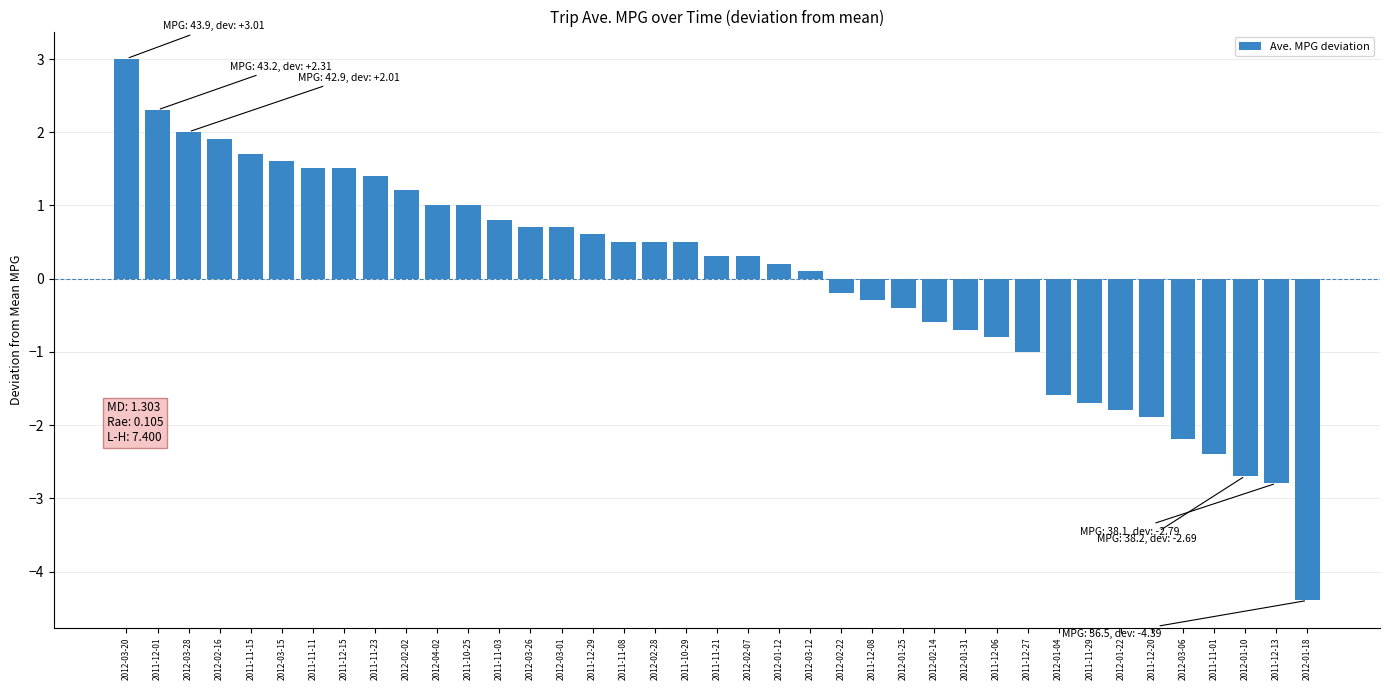

What value does the data have at 2011-12-06?

-0.8